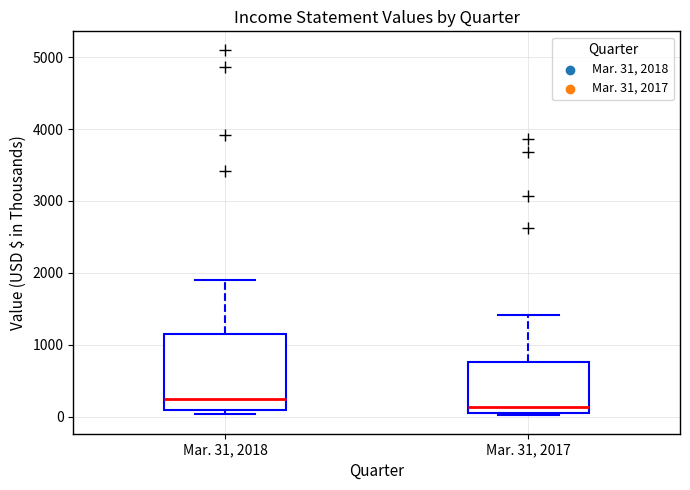

Which box has the lowest median line?

Mar. 31, 2017